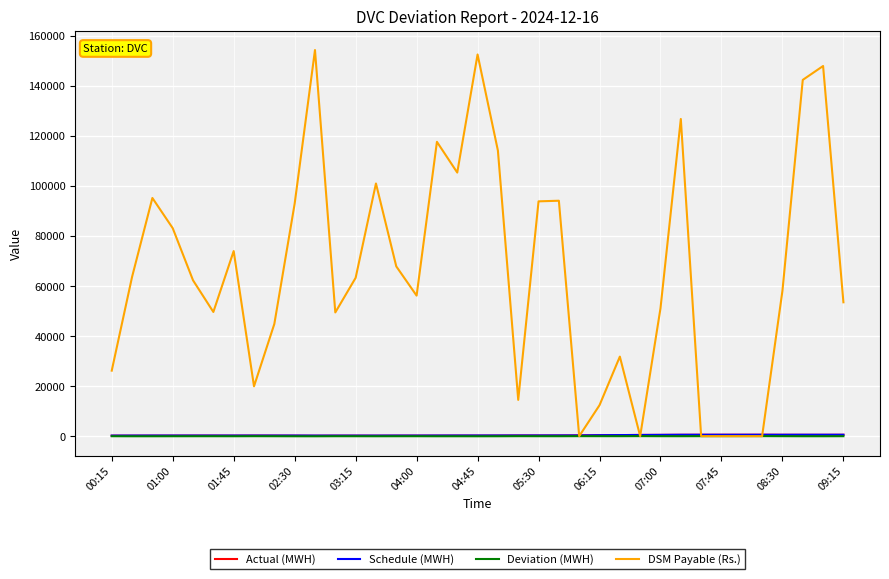

Does the chart have visible grid lines?

Yes